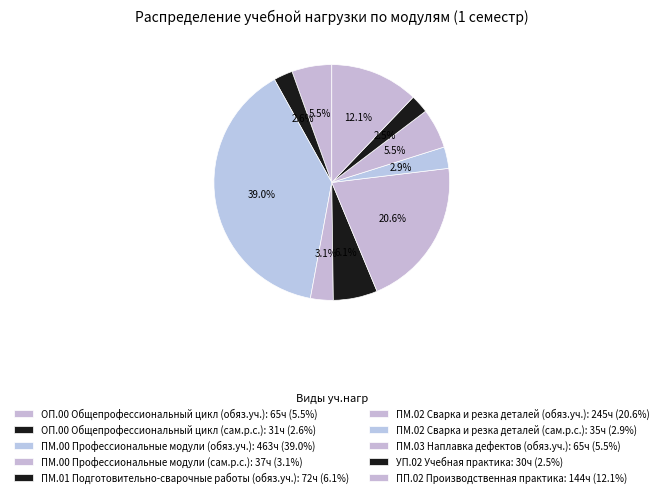

To the nearest percent, what is the combined percentage of УП.02 Учебная практика and ПМ.02 Сварка и резка деталей (обяз.уч.)?

23%